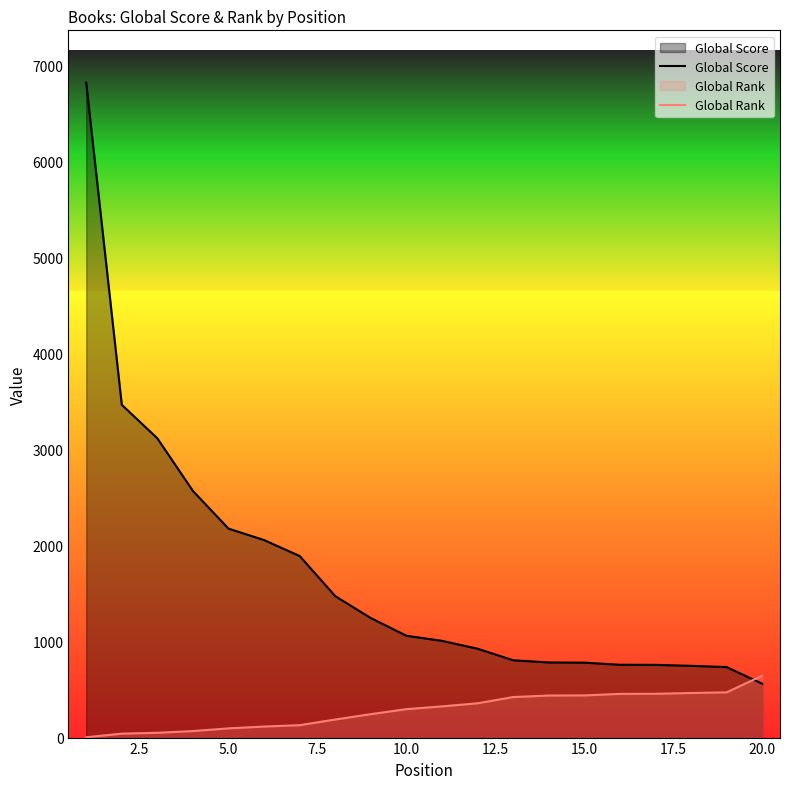

What is the smallest value displayed?

3